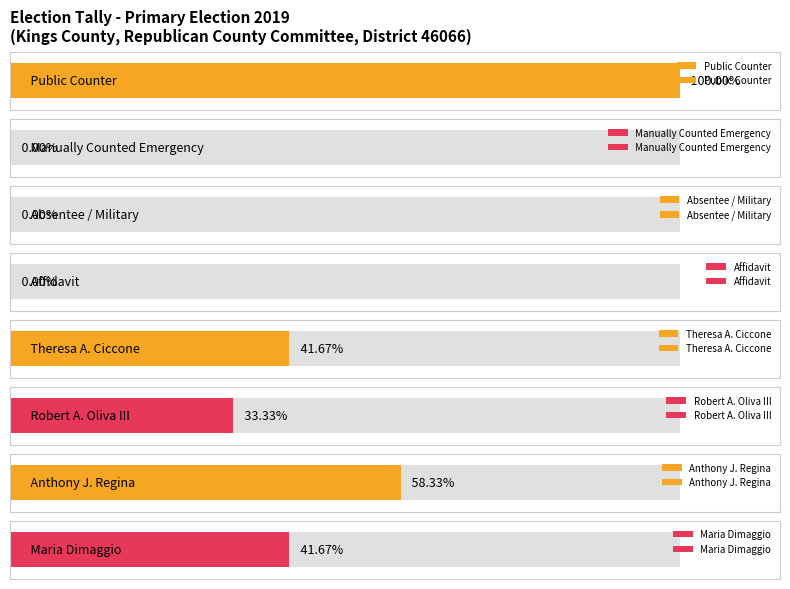

Between Public Counter and Robert A. Oliva III, which is larger?

Public Counter